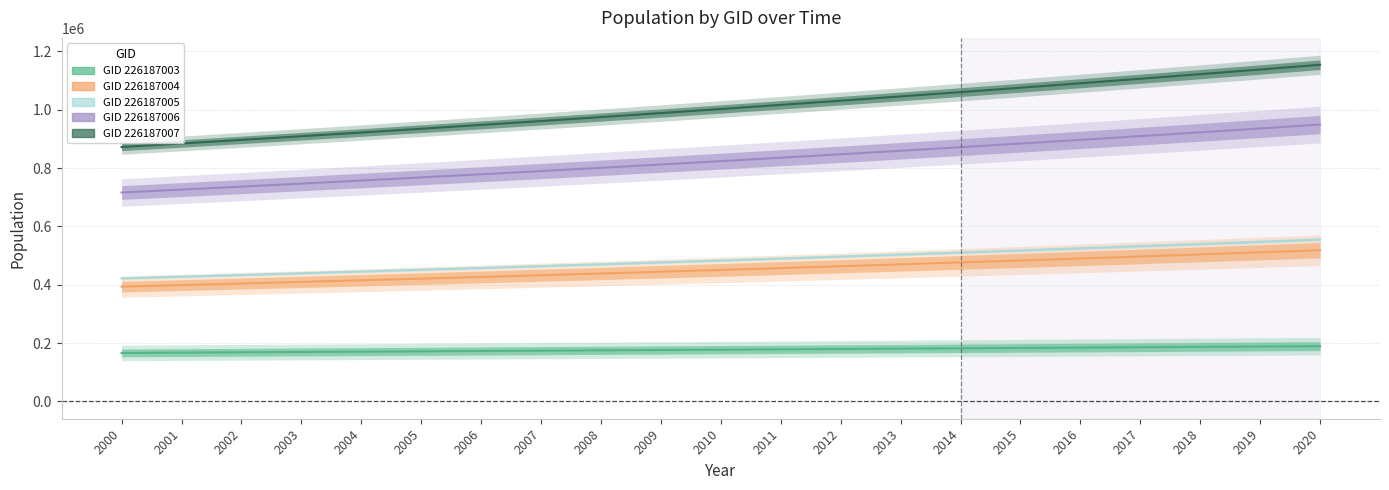

Reading right to left, what are all the values shown in this chart?

GID_226187003: 189429.8	188194.0	186966.3	185746.6	184534.8	183331.0	182135.0	180946.8	179766.4	178593.7	177428.6	176271.1	175121.2	173978.7	172843.8	171716.2	170596.0	169483.1	168377.4	167279.0	166187.7
GID_226187004: 518319.9	511056.4	503911.4	496882.8	489968.7	483167.0	476475.7	469893.0	463416.9	457045.5	450777.1	444609.8	438541.8	432571.5	426697.2	420917.1	415229.6	409633.2	404126.1	398707.0	393374.2
GID_226187005: 555195.5	547470.9	539870.5	532392.3	525034.2	517794.0	510669.7	503659.4	496761.1	489972.8	483292.6	476718.7	470249.3	463882.5	457616.6	451449.9	445380.6	439407.1	433527.8	427741.0	422045.2
GID_226187006: 949067.8	935631.4	922402.2	909376.7	896551.7	883924.0	871490.3	859247.6	847192.7	835322.6	823634.4	812125.0	800791.7	789631.6	778641.9	767819.8	757162.7	746668.0	736332.9	726155.0	716131.7
GID_226187007: 1154020.5	1137795.3	1121815.2	1106076.3	1090574.8	1075307.0	1060269.2	1045457.7	1030869.0	1016499.6	1002346.0	988404.9	974673.0	961146.8	947823.2	934699.1	921771.3	909036.7	896492.2	884135.0	871962.1